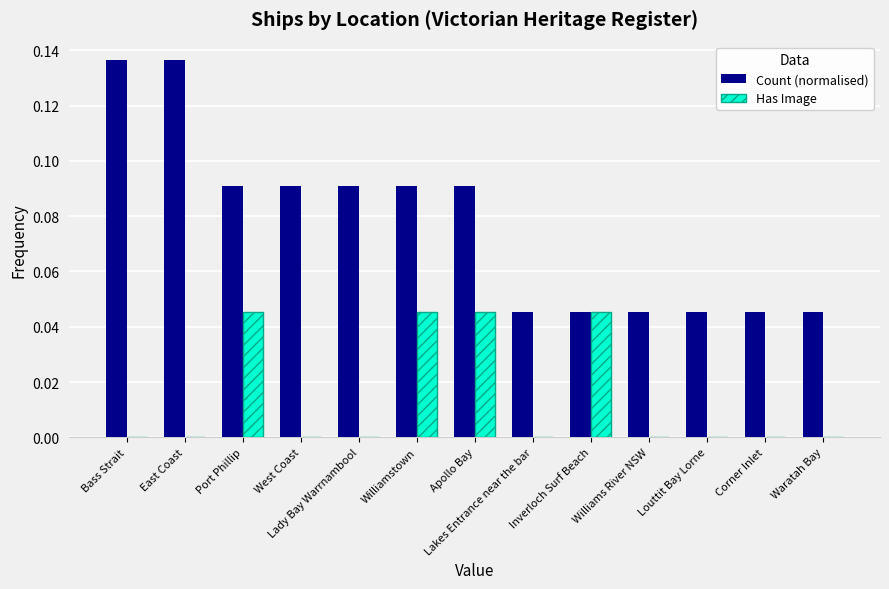

Which series has the largest total across all categories?

Count (normalised)